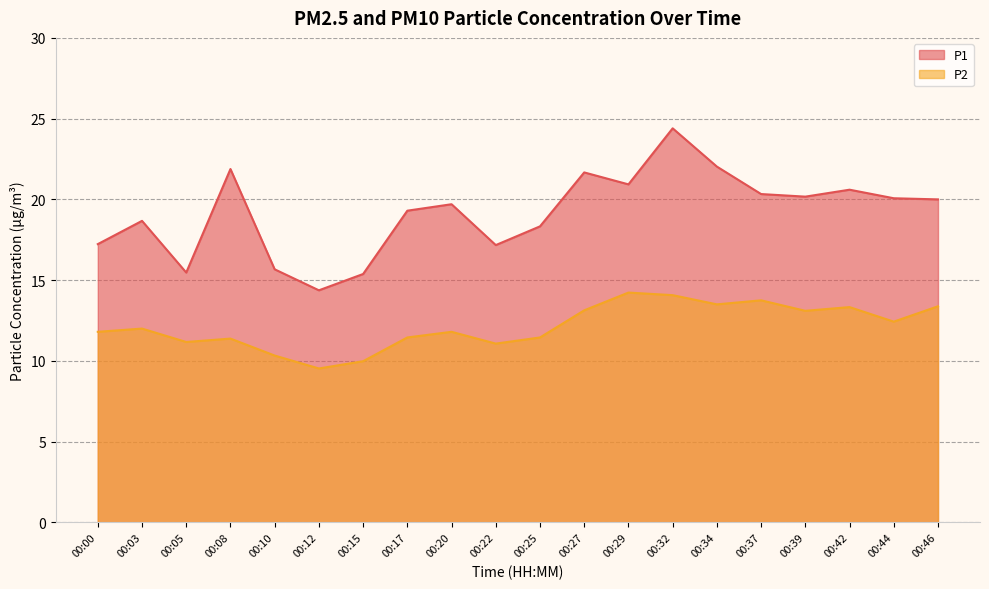

Reading right to left, list all the values displayed in this chart.

P1: 00:46=20.0	00:44=20.1	00:42=20.6	00:39=20.2	00:37=20.3	00:34=22.0	00:32=24.4	00:29=20.9	00:27=21.7	00:25=18.3	00:22=17.2	00:20=19.7	00:17=19.3	00:15=15.4	00:12=14.4	00:10=15.7	00:08=21.9	00:05=15.5	00:03=18.7	00:00=17.2
P2: 00:46=13.4	00:44=12.4	00:42=13.3	00:39=13.1	00:37=13.8	00:34=13.5	00:32=14.1	00:29=14.2	00:27=13.1	00:25=11.4	00:22=11.1	00:20=11.8	00:17=11.4	00:15=10.0	00:12=9.5	00:10=10.3	00:08=11.4	00:05=11.2	00:03=12.0	00:00=11.8